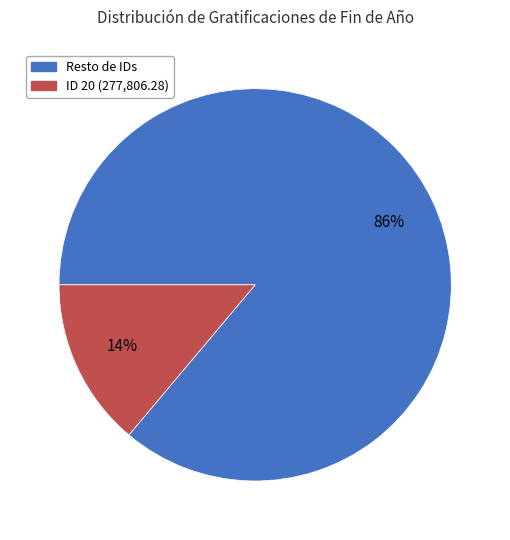

To the nearest percent, what is the difference between the largest and smallest slice percentages?

72%